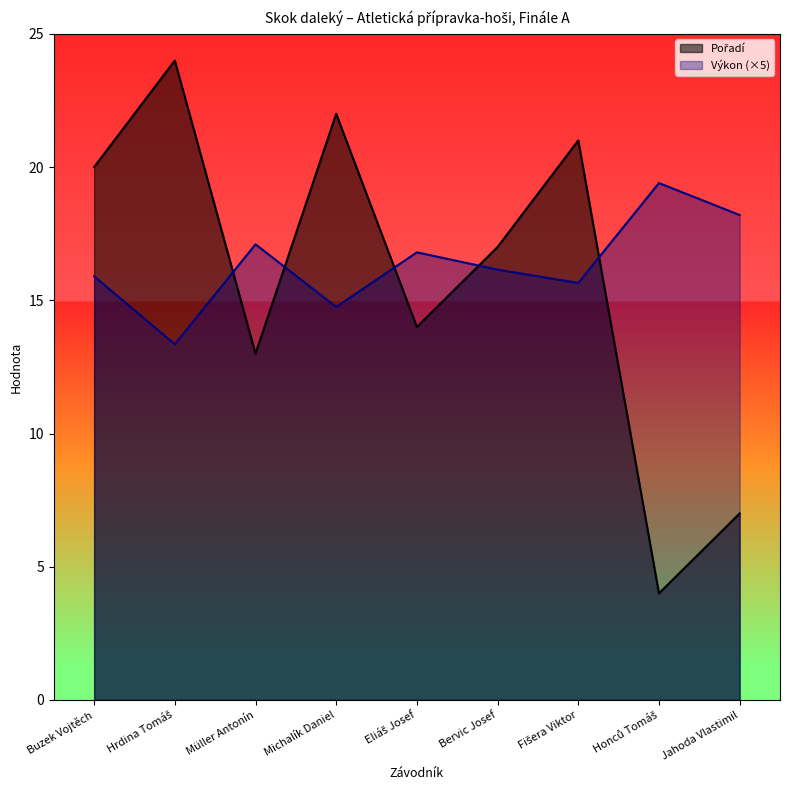

What is the difference between the Pořadí values at Müller Antonín and Fišera Viktor?

8.0